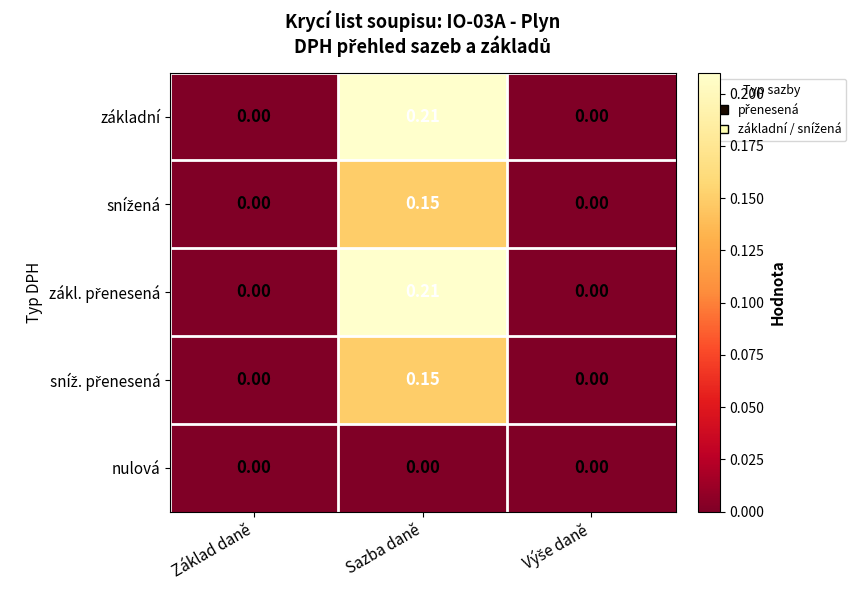

At which category is the sum across all series the highest?

Sazba daně